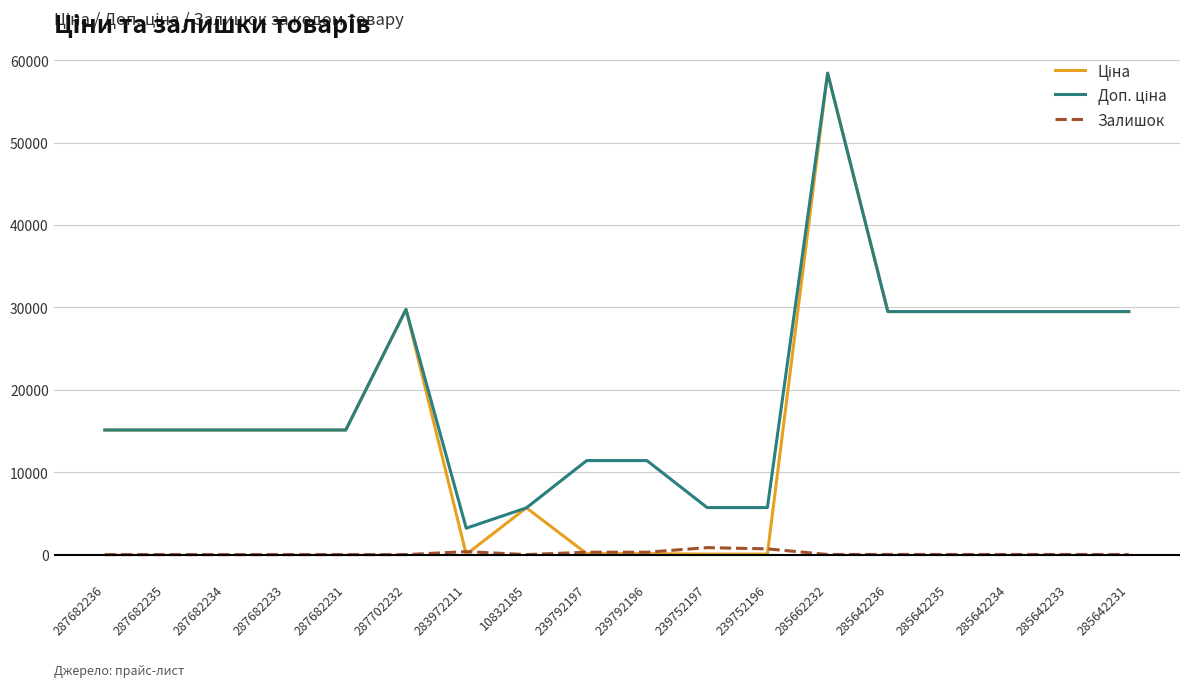

What is the total value across all series at 287682235?

30240.0